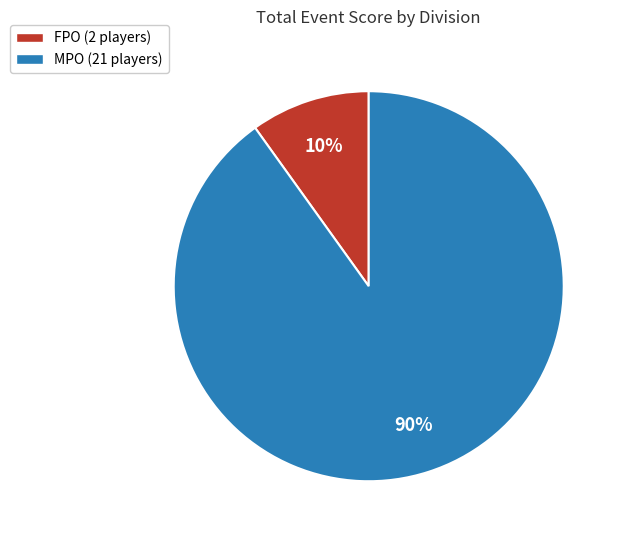

How many slices are in this pie chart?

2